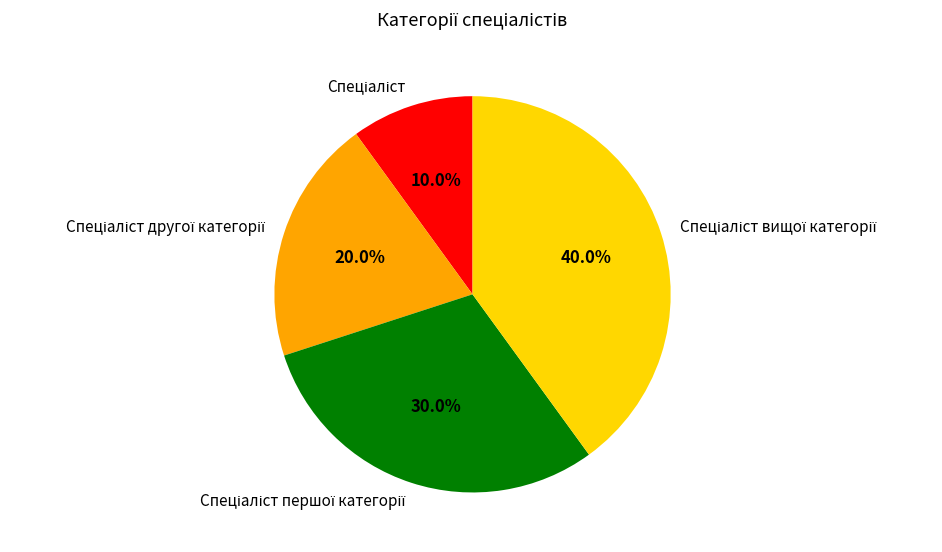

Is there a majority slice in this chart?

No